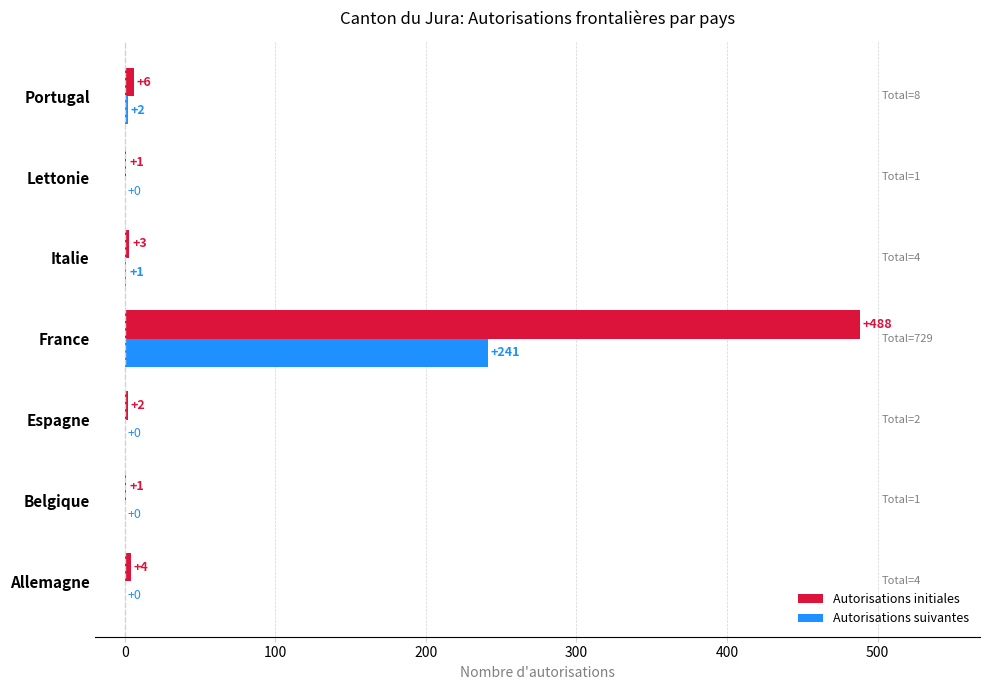

Where is Autorisations initiales nearest to the value 244?

Portugal